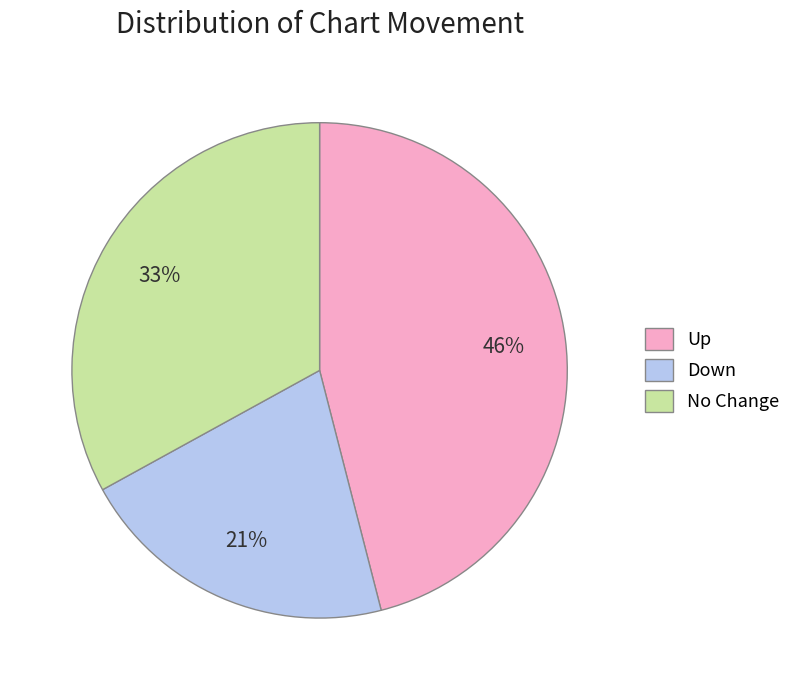

To the nearest percent, what is the average slice percentage?

33%